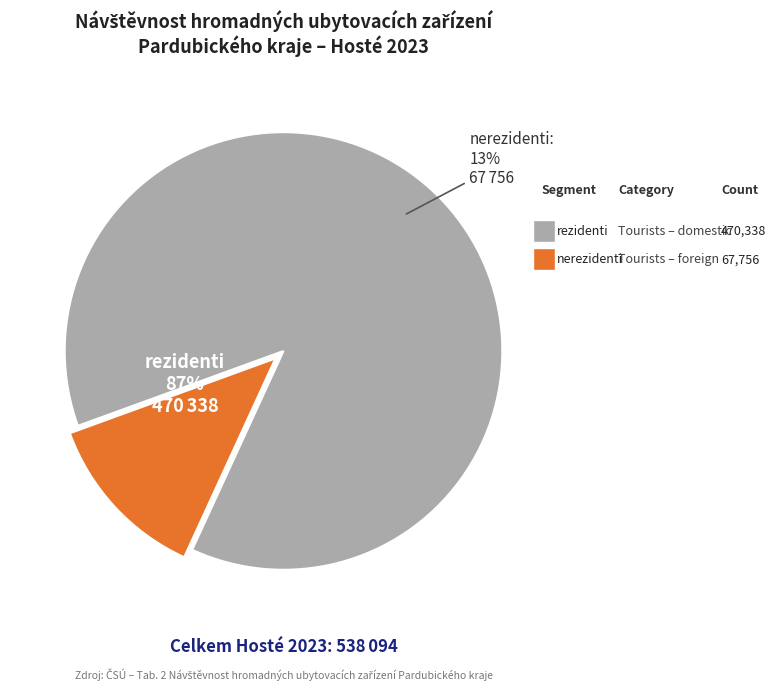

Which slice is the largest?

rezidenti